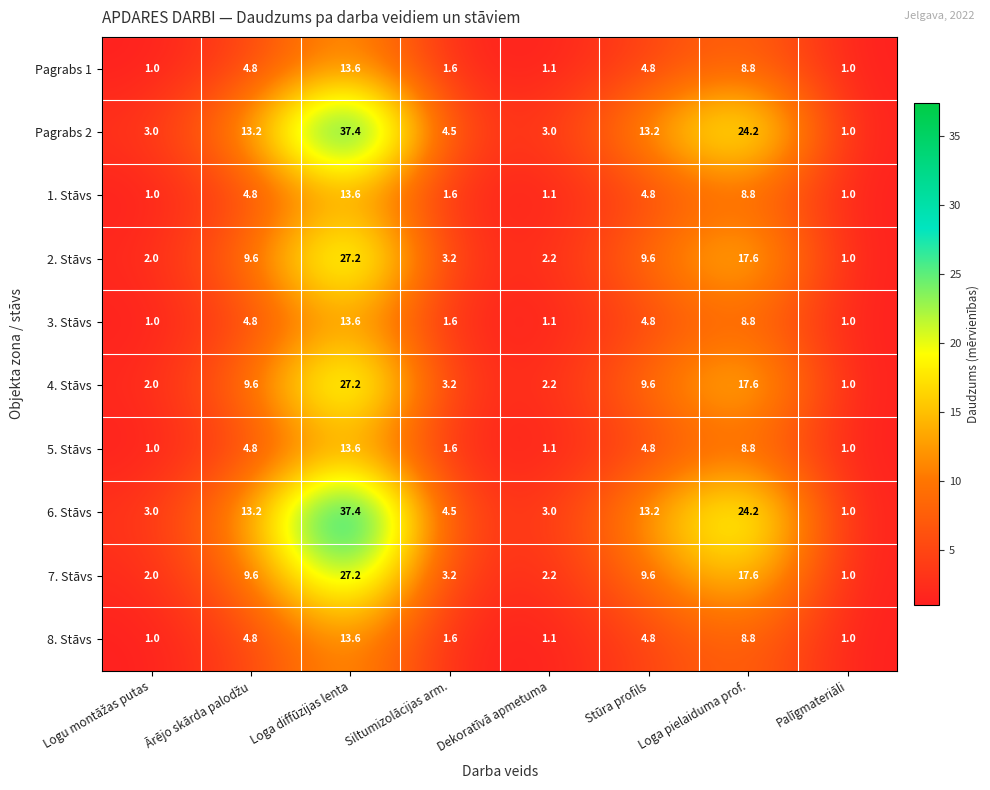

What is the spread (max minus min) of values at Loga diffūzijas lenta?

23.8